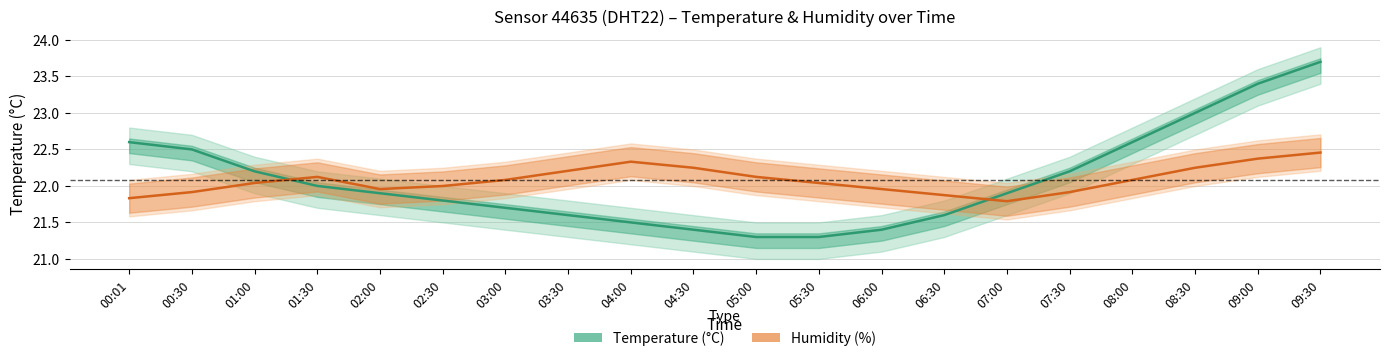

True or false: Humidity (%) has a value of 22.0 at 02:00.

True